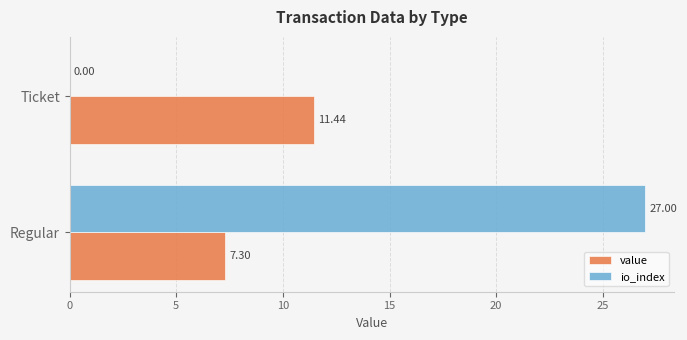

What is the total value across all series at Regular?

34.3